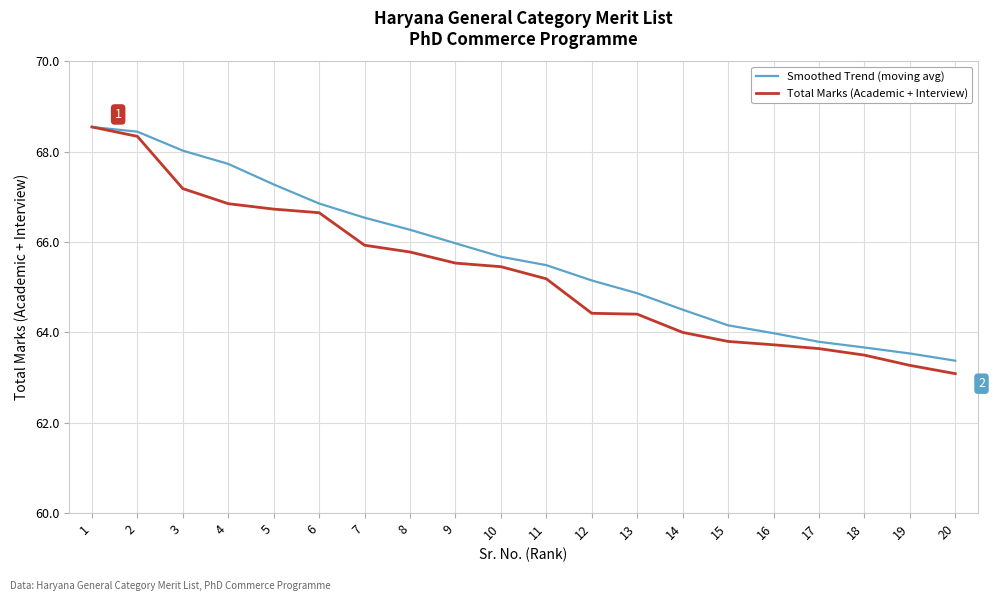

How many categories are shown in the chart?

20